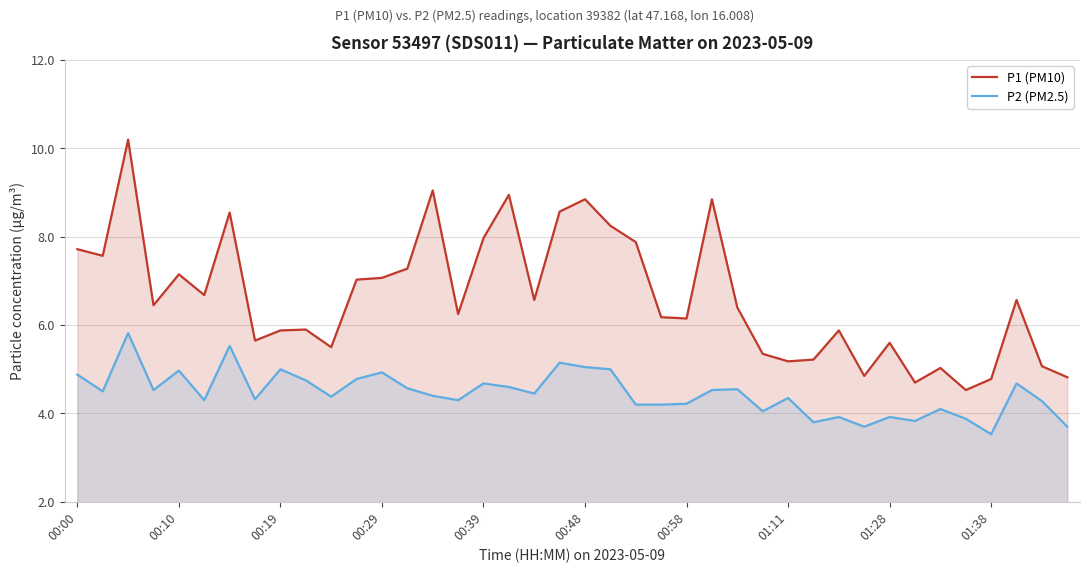

At which label does P1 (PM10) first exceed 6?

00:00